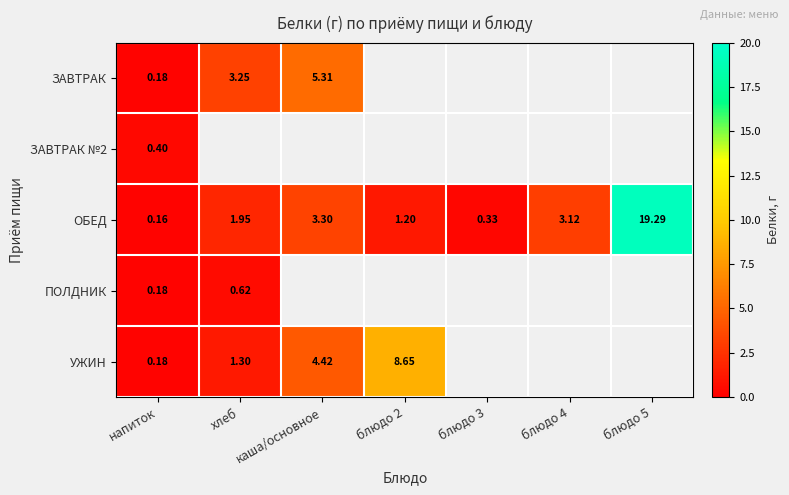

Where does the УЖИН series first go above 8?

блюдо 2